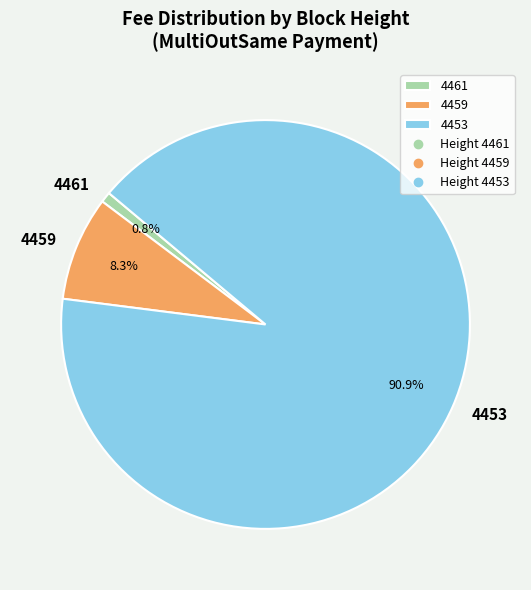

How many segments does this pie chart have?

3